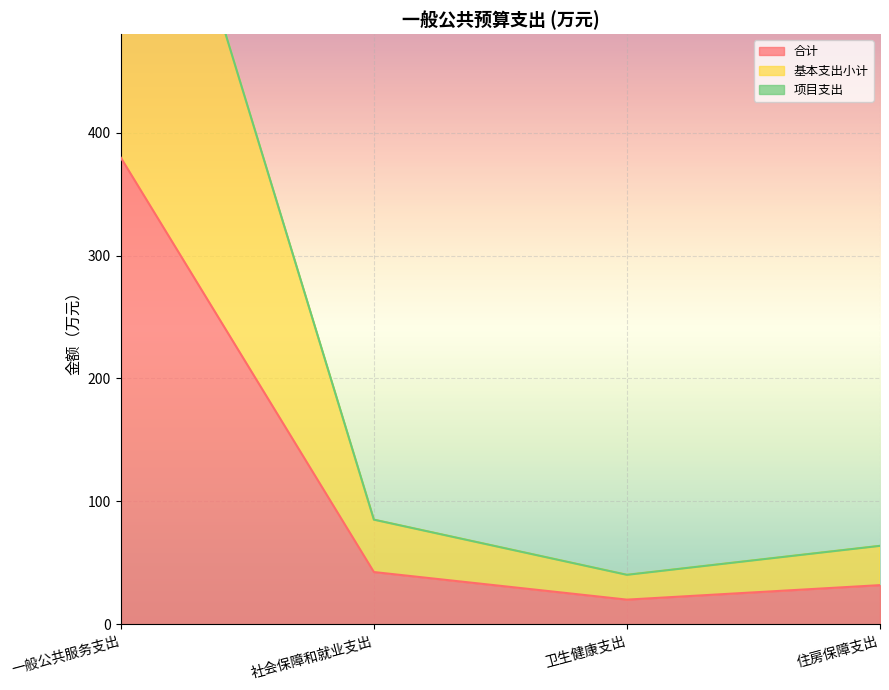

Where does the 基本支出小计 series first go above 85?

一般公共服务支出